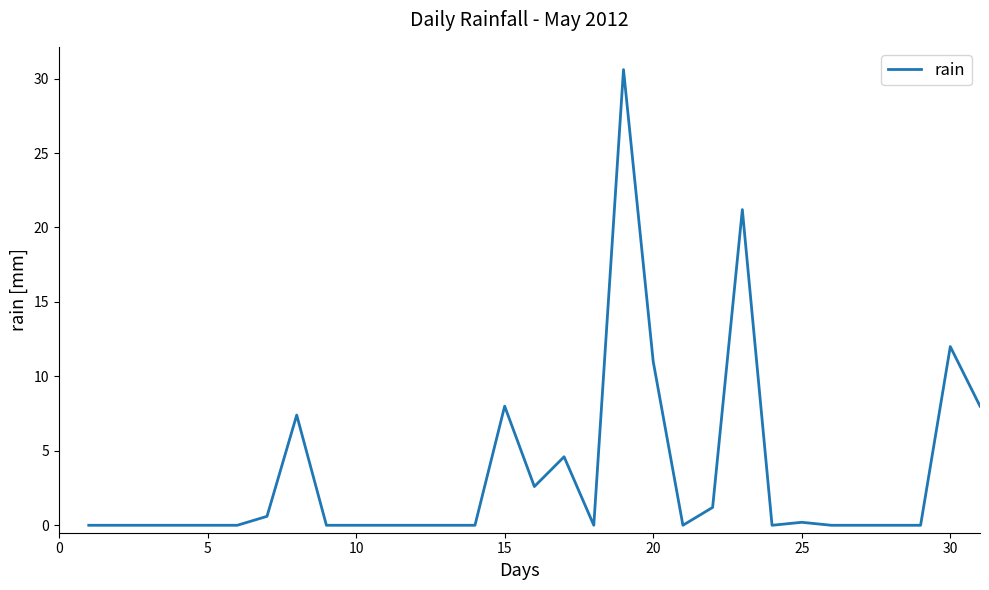

Count the number of data series in this chart.

1